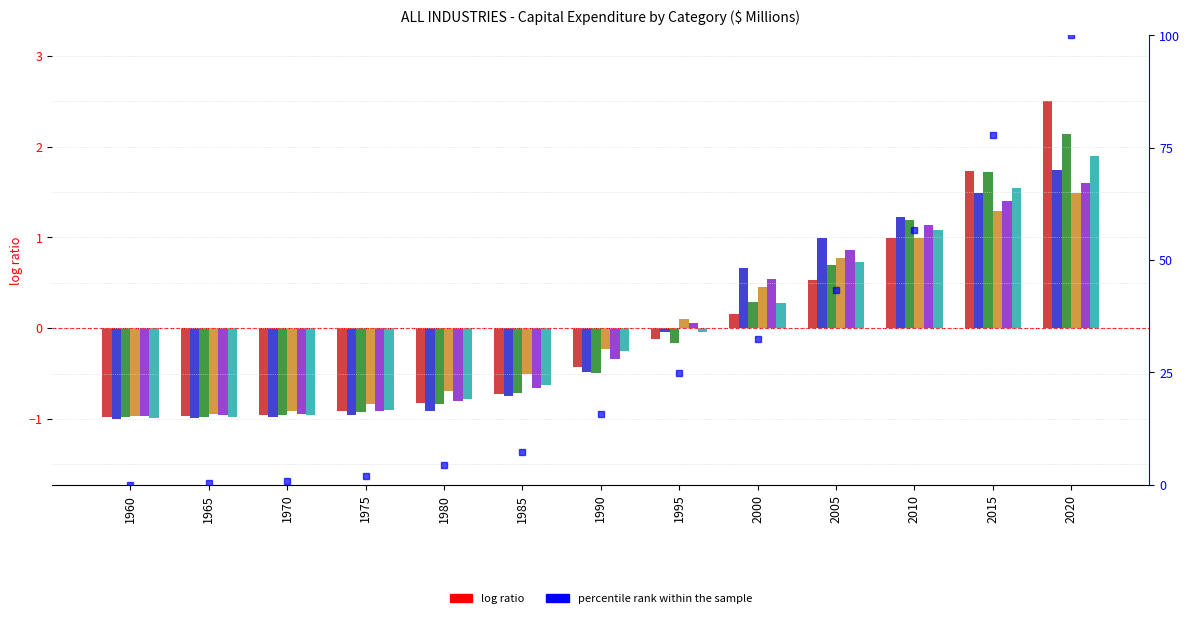

What is the sum of the ALL INDUSTRIES ; Other transport equipment values at 1965 and 2010?

0.1